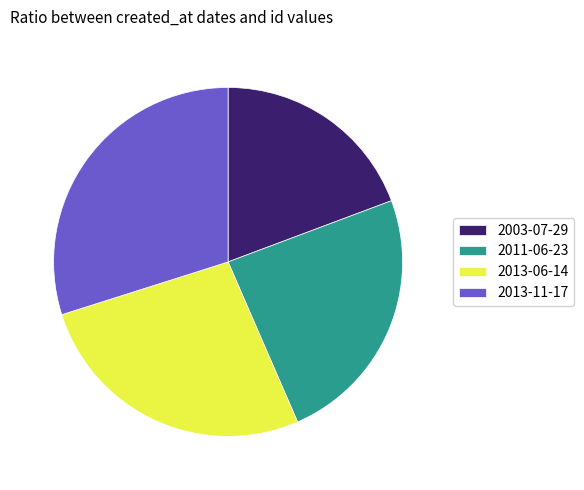

How many segments does this pie chart have?

4